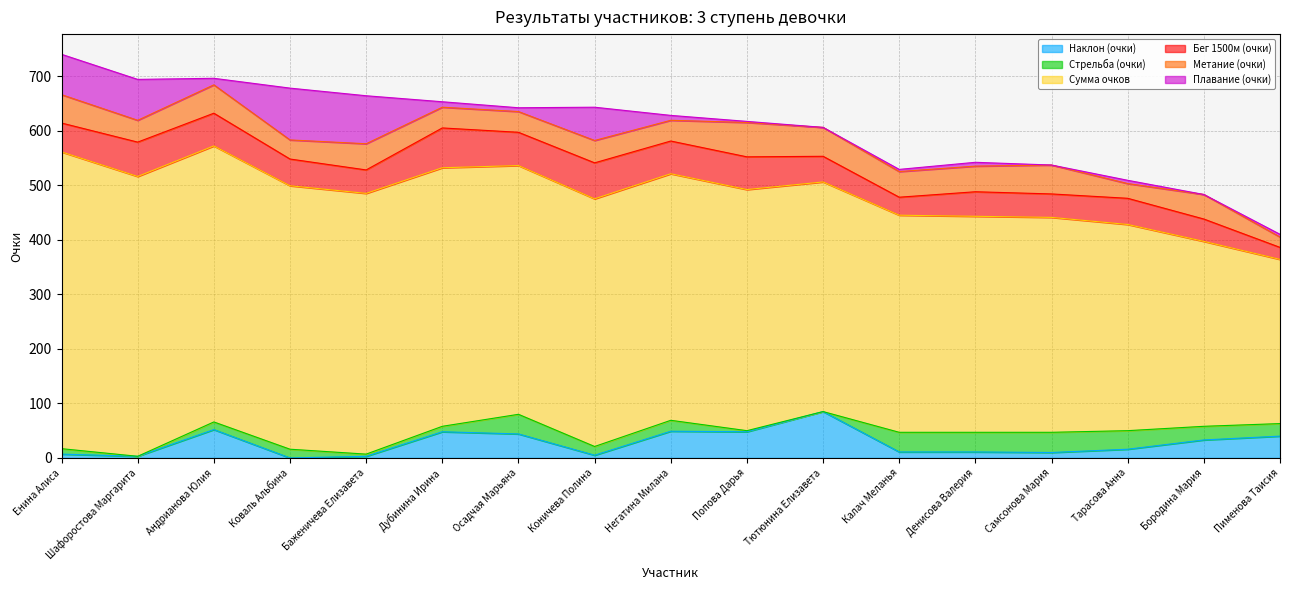

The value of Бег 1500м (очки) at Самсонова Мария is 43. True or false?

True